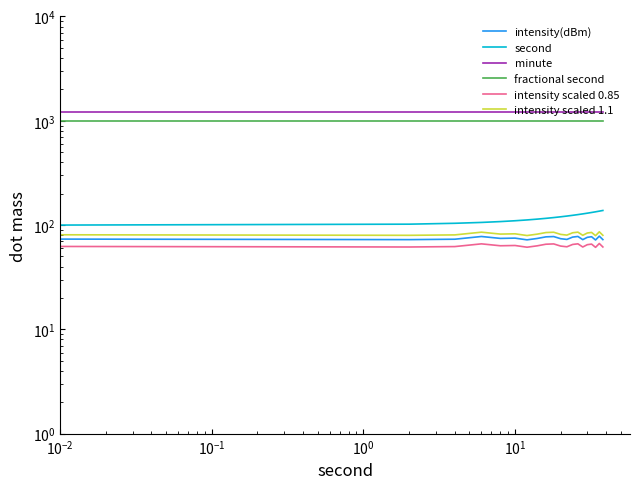

In intensity scaled 1.1, how many points are lower than both neighbors (excluding endpoints)?

6